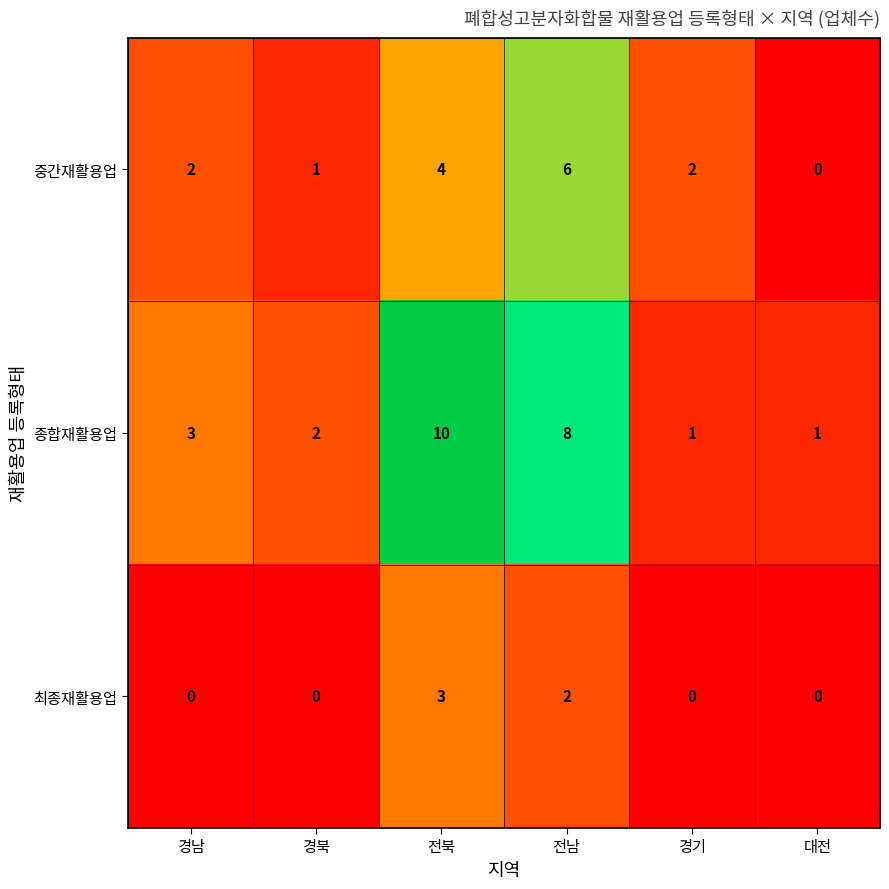

Which series has the largest range (max minus min)?

종합재활용업